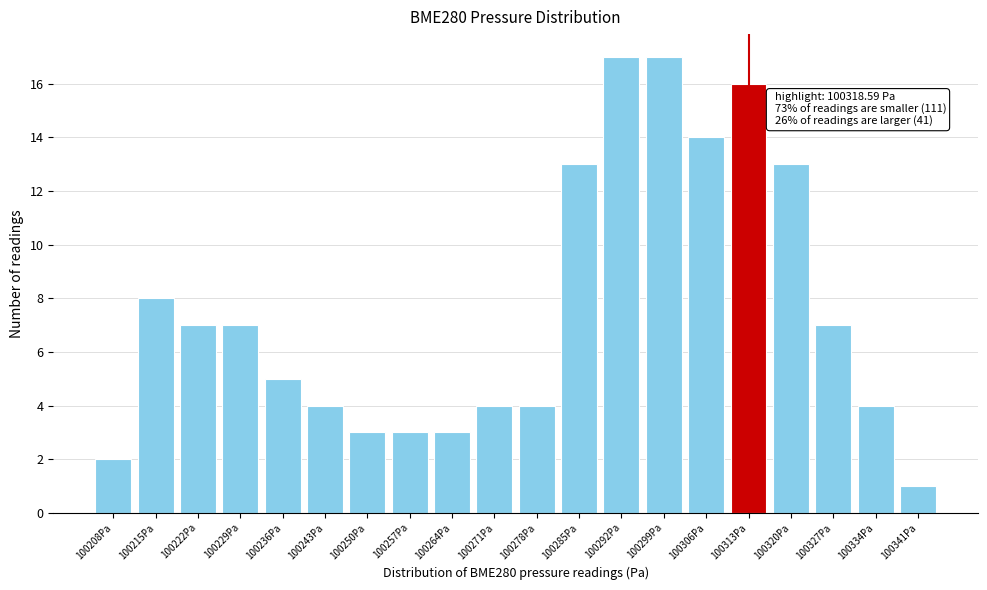

Reading left to right, what are all the values shown in this chart?

2	8	7	7	5	4	3	3	3	4	4	13	17	17	14	16	13	7	4	1